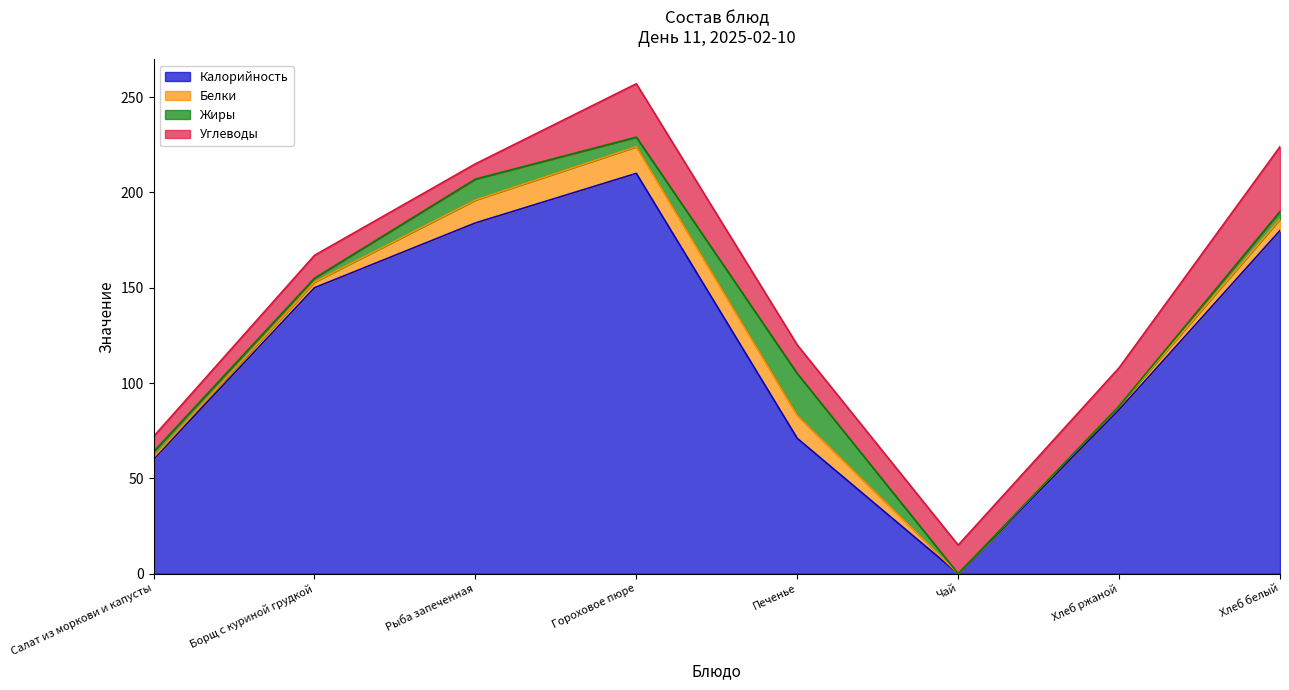

What is the total value across all series at Борщ с куриной грудкой?

167